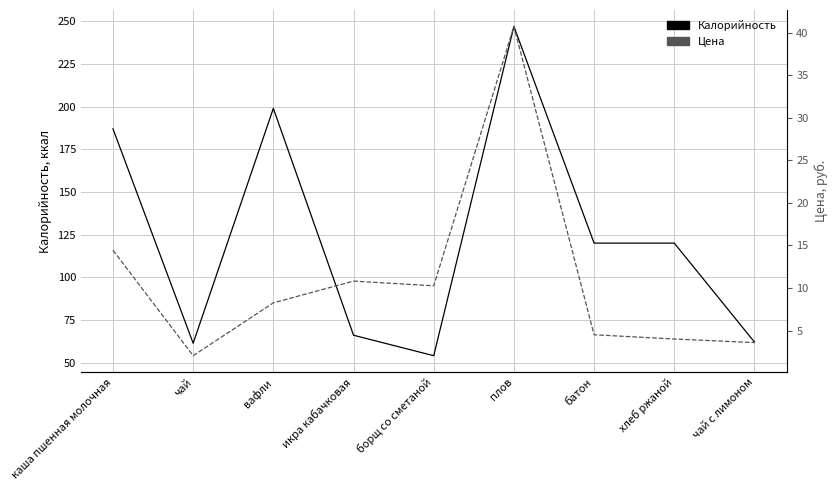

Reading left to right, list all the values displayed in this chart.

Калорийность: каша пшенная молочная=187.0	чай=61.3	вафли=199.0	икра кабачковая=66.0	борщ со сметаной=54.0	плов=247.0	батон=120.0	хлеб ржаной=120.0	чай с лимоном=62.0
Цена: каша пшенная молочная=14.4	чай=2.0	вафли=8.2	икра кабачковая=10.8	борщ со сметаной=10.2	плов=40.7	батон=4.5	хлеб ржаной=4.0	чай с лимоном=3.6